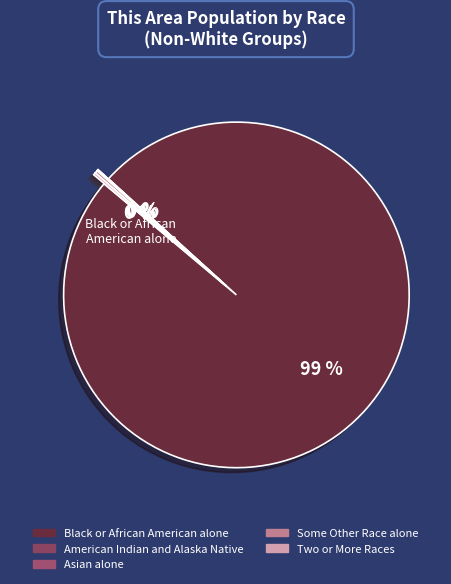

The Black or African American alone slice represents 89% of the pie. True or false?

False